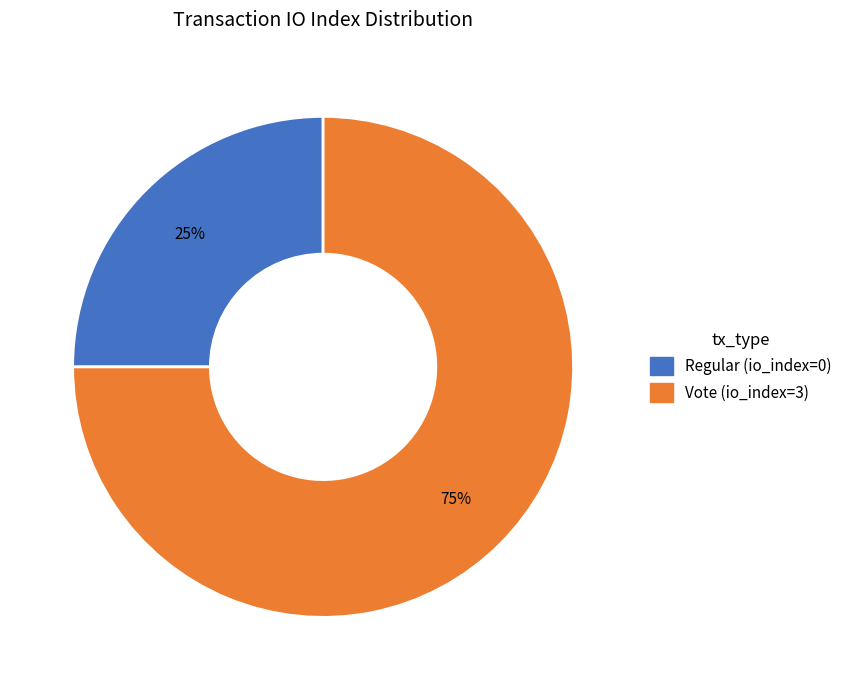

How many slices are in this pie chart?

2